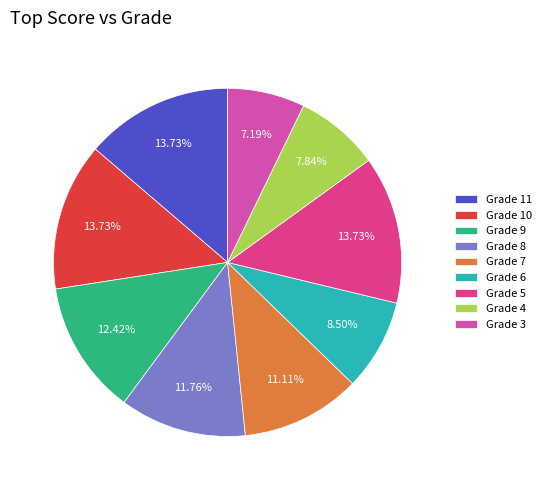

Combined, do Grade 11 and Grade 7 account for over 50%?

No